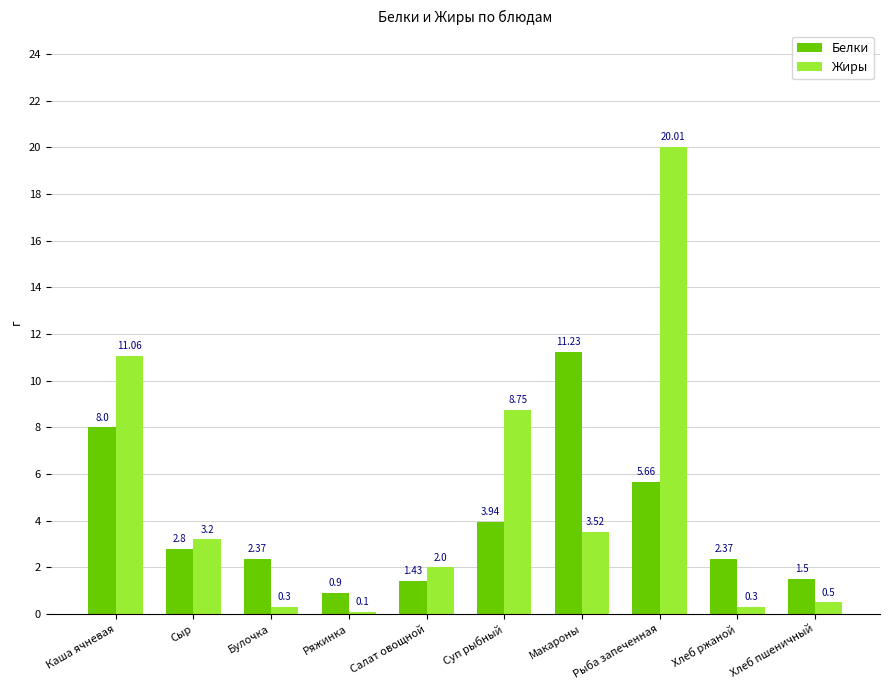

What is the average value of the Белки series?

4.0